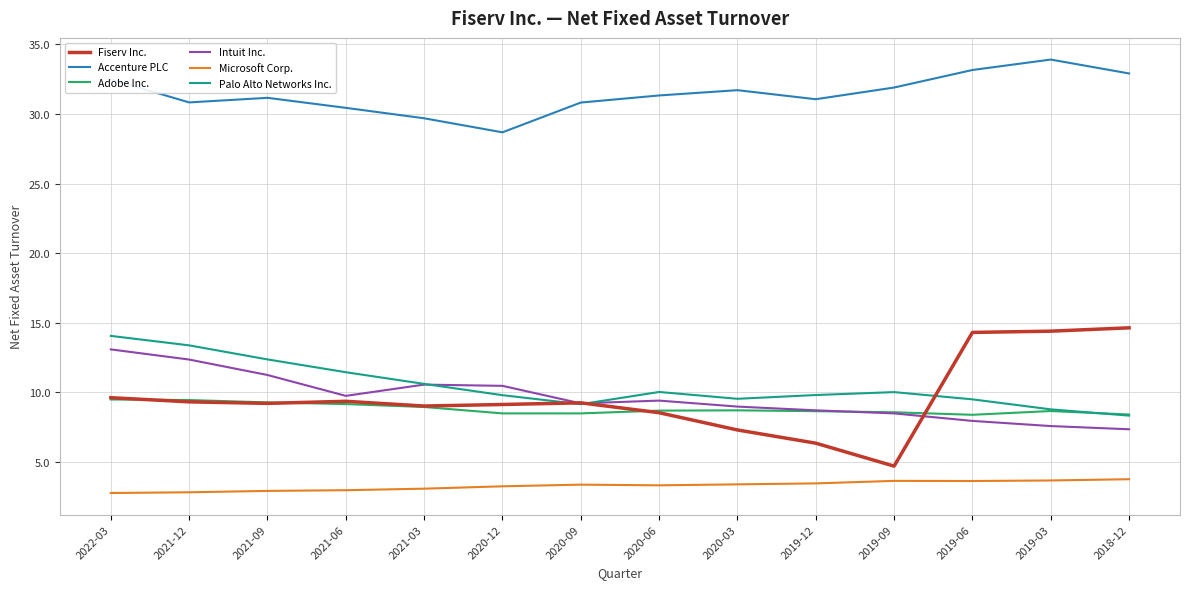

How many lines are shown in the chart?

6